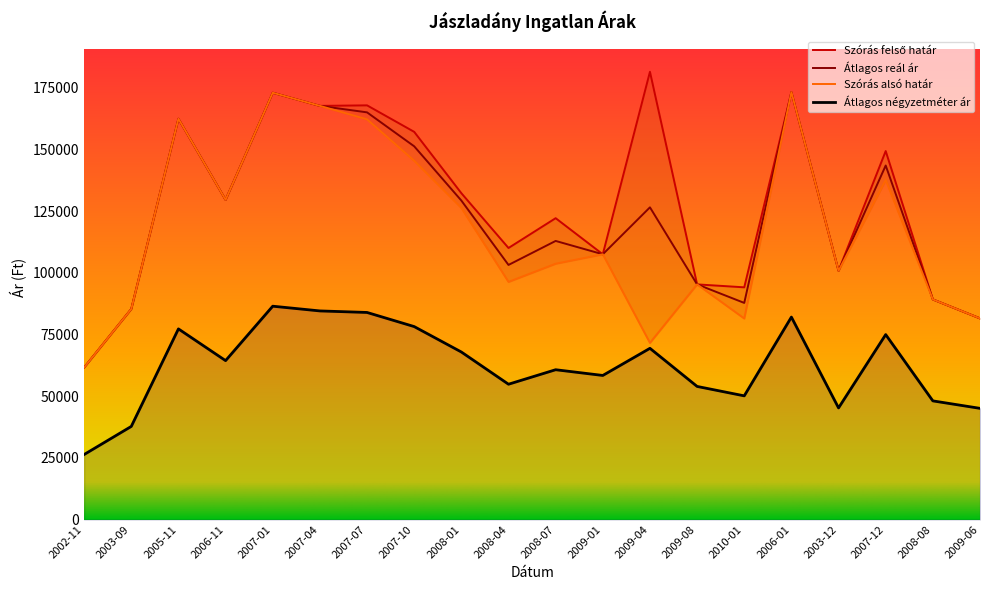

The Szórás alsó határ series shows 49735 at 2008-04. True or false?

False